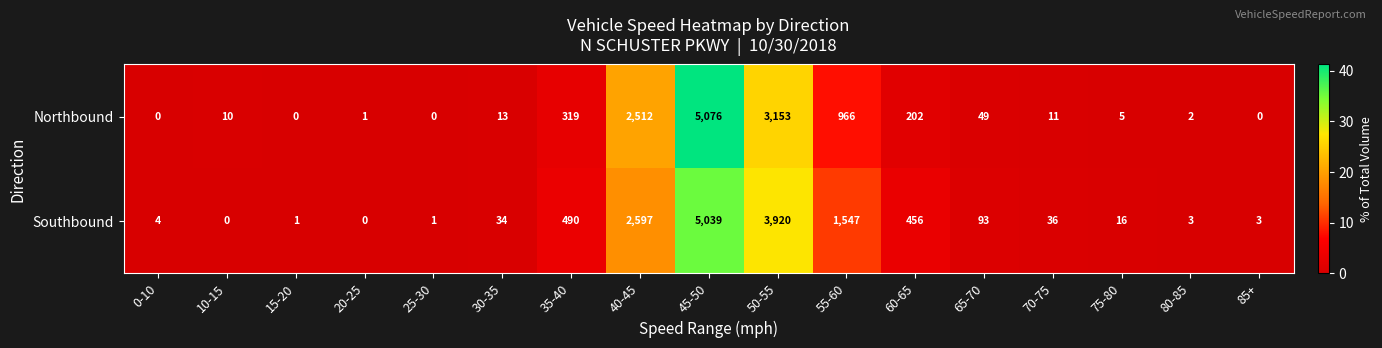

Is it true that Northbound equals 4182 at 40-45?

False